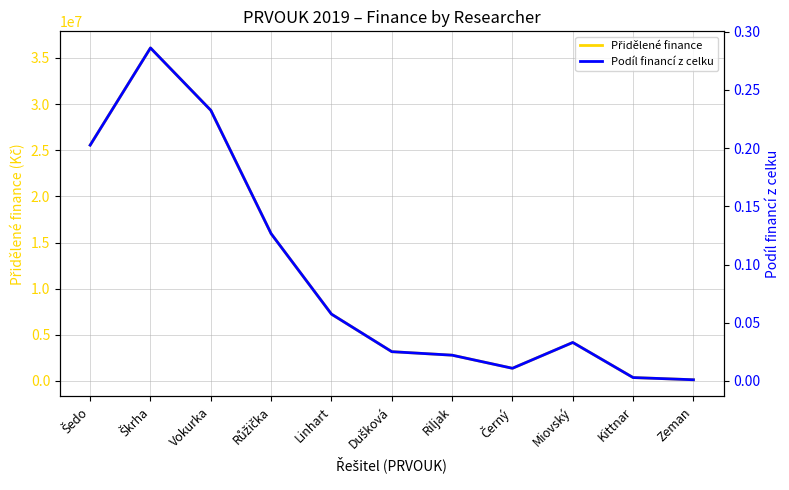

At how many categories does at least one series exceed 2741176?

8